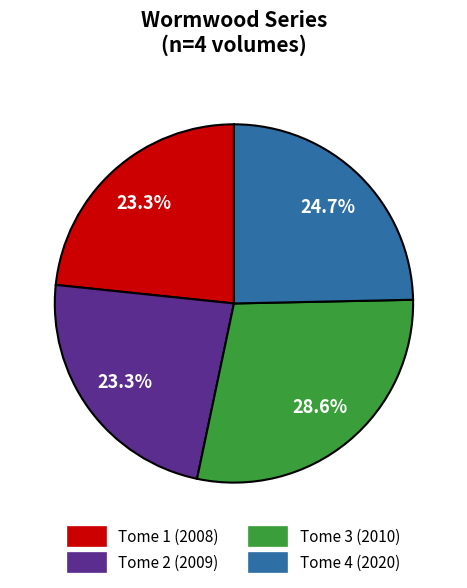

Does any single category account for the majority?

No